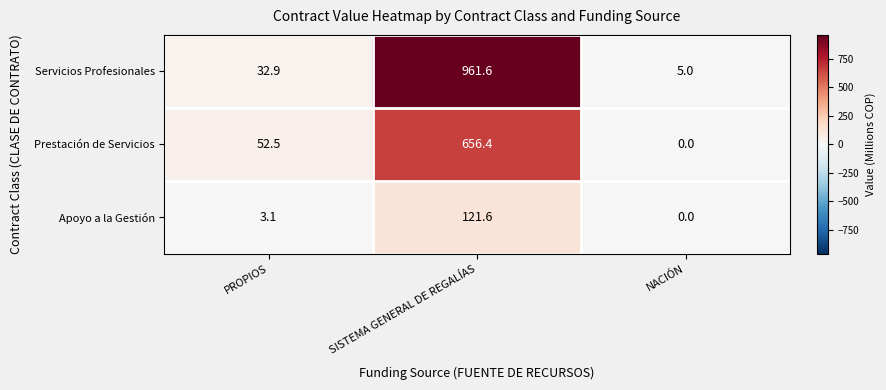

What is the difference between the Prestación de Servicios values at SISTEMA GENERAL DE REGALÍAS and PROPIOS?

603.9